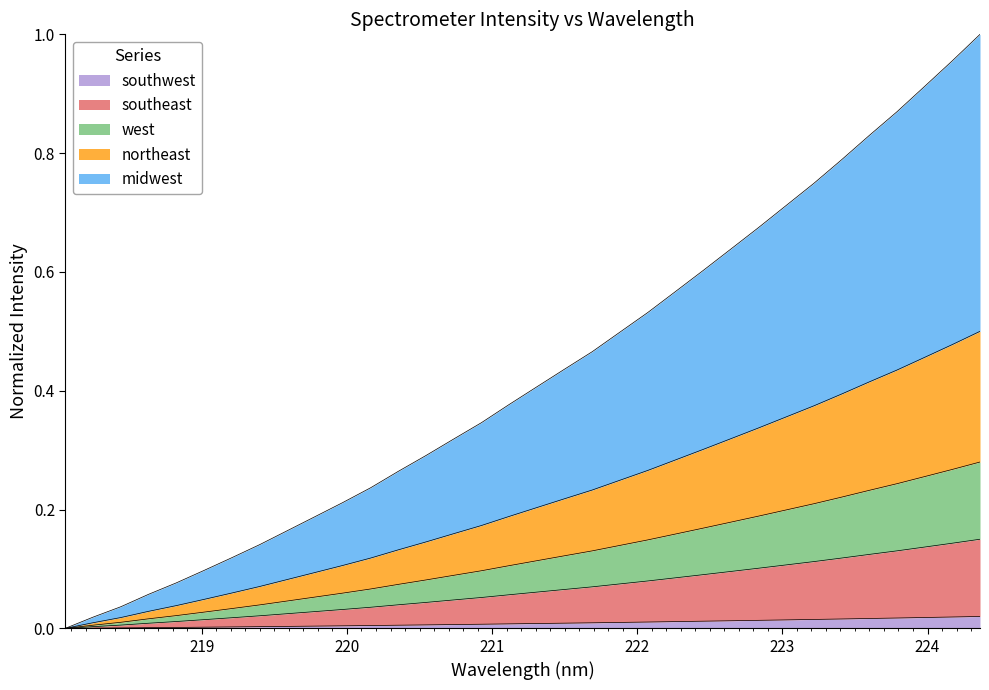

Does the chart have visible grid lines?

No